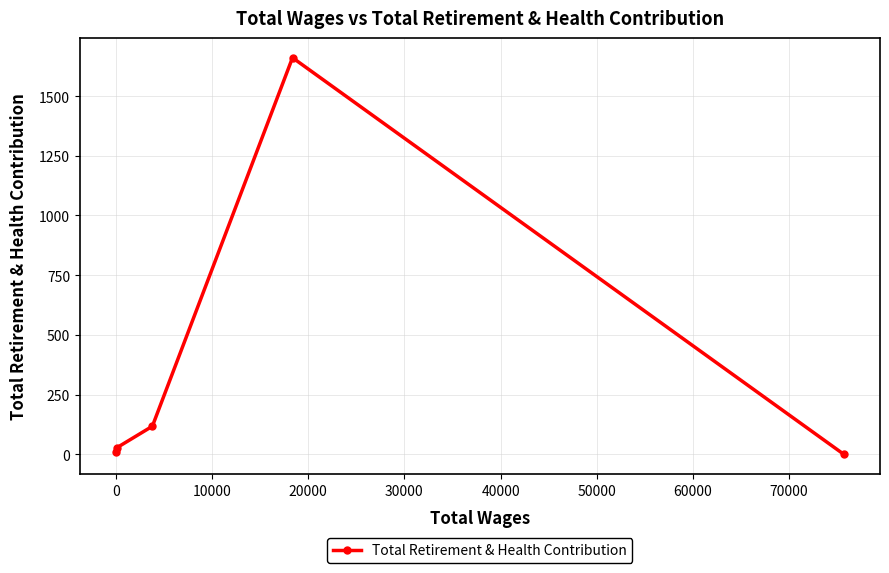

Reading left to right, transcribe all the data shown in this chart.

8	27	117	1661	0